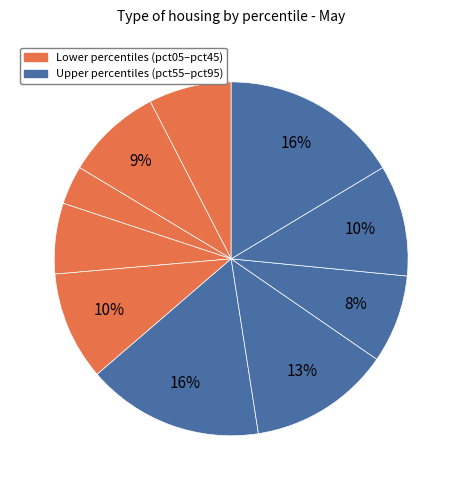

How many slices are in this pie chart?

10